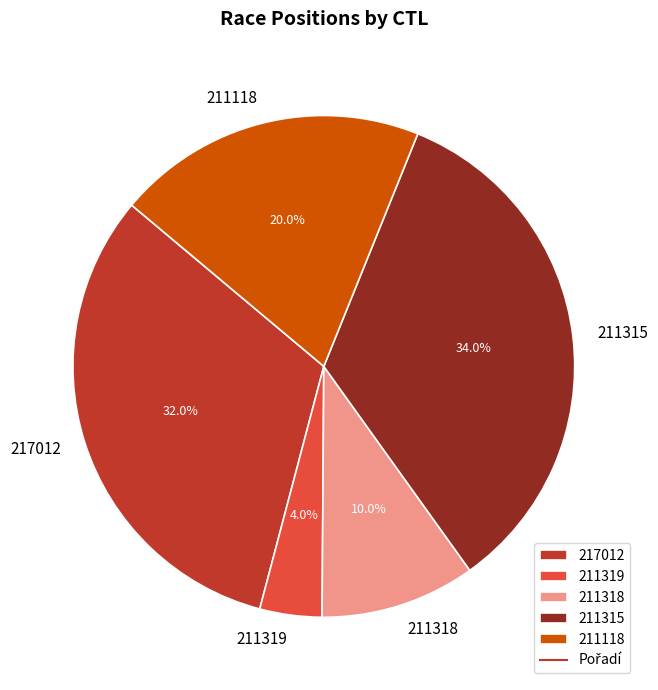

How many slices are in this pie chart?

5